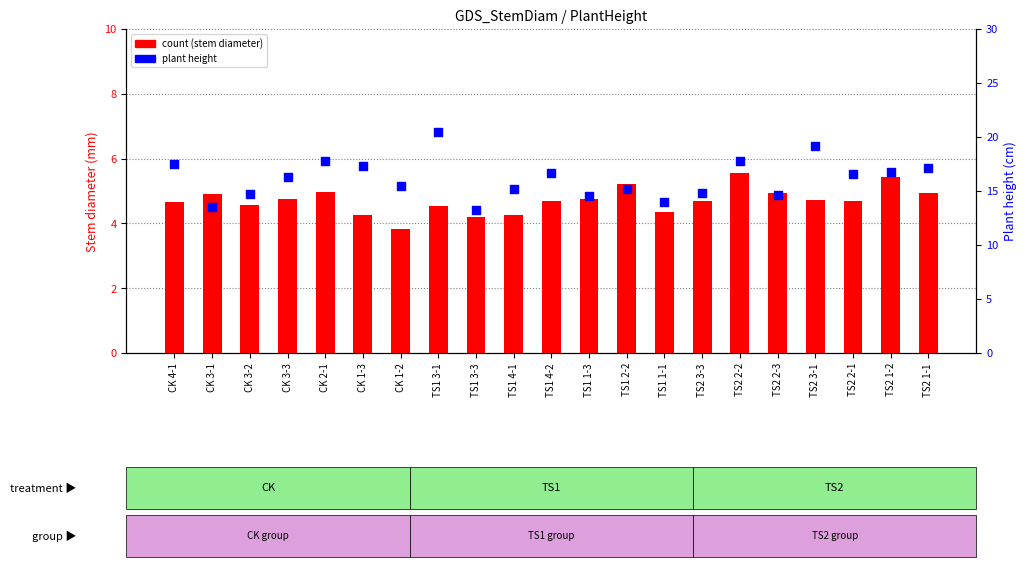

Which series has the largest total across all categories?

plant height